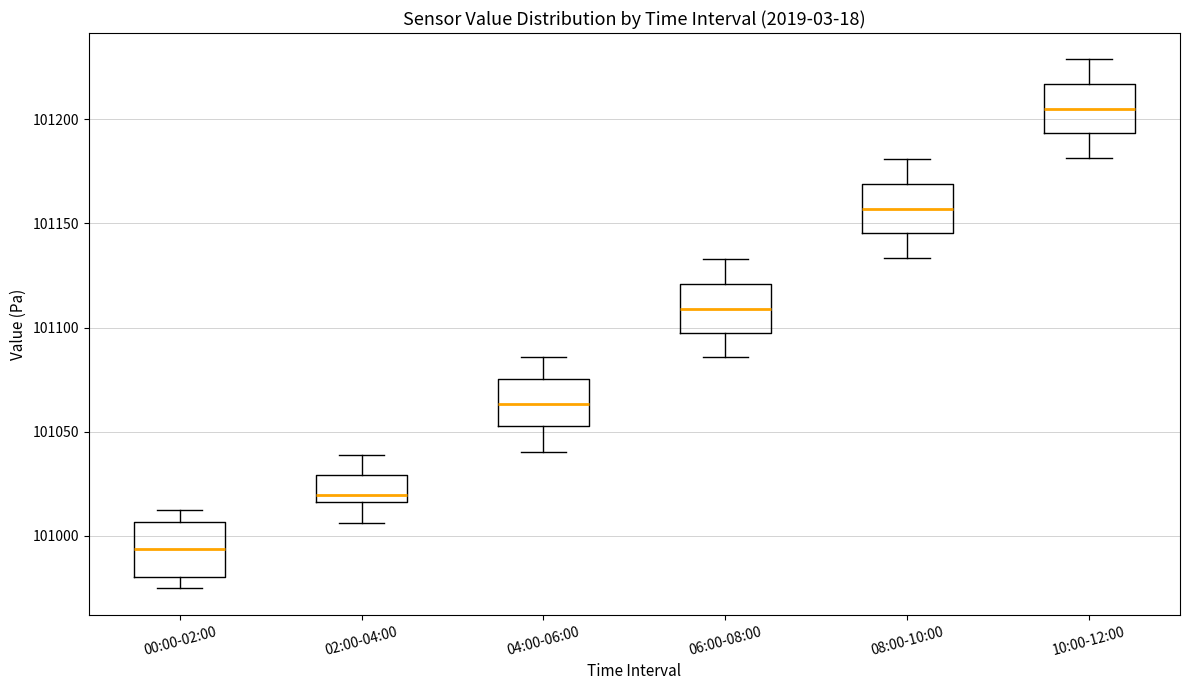

Where is the upper edge of the box for 04:00-06:00 on the y-axis? The values are not printed on the chart, so give them approximately, as read against the axis.

101075